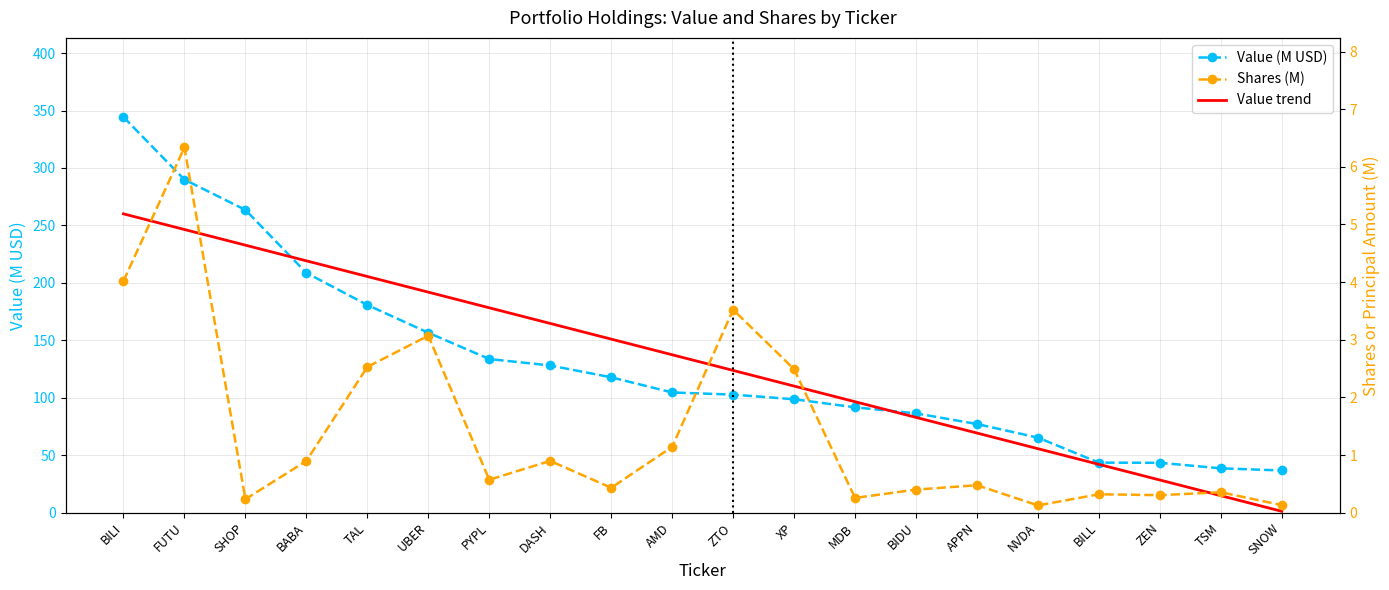

Reading left to right, extract all data points from this chart.

Value (M USD): BILI=344.4	FUTU=289.9	SHOP=263.5	BABA=208.7	TAL=180.8	UBER=156.6	PYPL=133.7	DASH=128.1	FB=117.8	AMD=104.6	ZTO=102.7	XP=98.7	MDB=91.7	BIDU=86.4	APPN=77.1	NVDA=65.3	BILL=43.5	ZEN=43.4	TSM=38.6	SNOW=36.7
Value trend: BILI=260.1	FUTU=246.5	SHOP=232.8	BABA=219.2	TAL=205.6	UBER=191.9	PYPL=178.3	DASH=164.7	FB=151.0	AMD=137.4	ZTO=123.8	XP=110.2	MDB=96.5	BIDU=82.9	APPN=69.3	NVDA=55.6	BILL=42.0	ZEN=28.4	TSM=14.8	SNOW=1.1
Shares (M): BILI=4.0	FUTU=6.3	SHOP=0.2	BABA=0.9	TAL=2.5	UBER=3.1	PYPL=0.6	DASH=0.9	FB=0.4	AMD=1.1	ZTO=3.5	XP=2.5	MDB=0.3	BIDU=0.4	APPN=0.5	NVDA=0.1	BILL=0.3	ZEN=0.3	TSM=0.4	SNOW=0.1